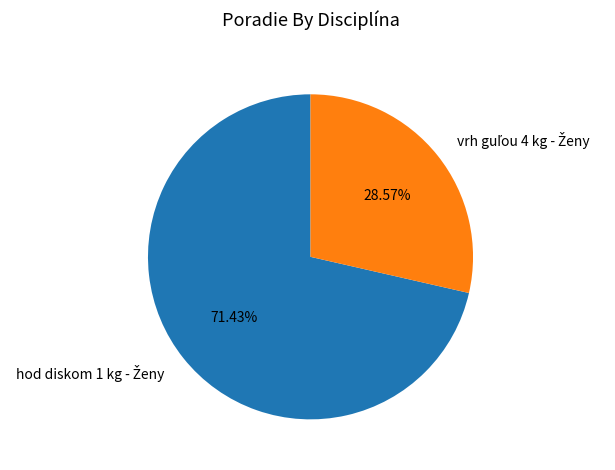

Is there a majority slice in this chart?

Yes